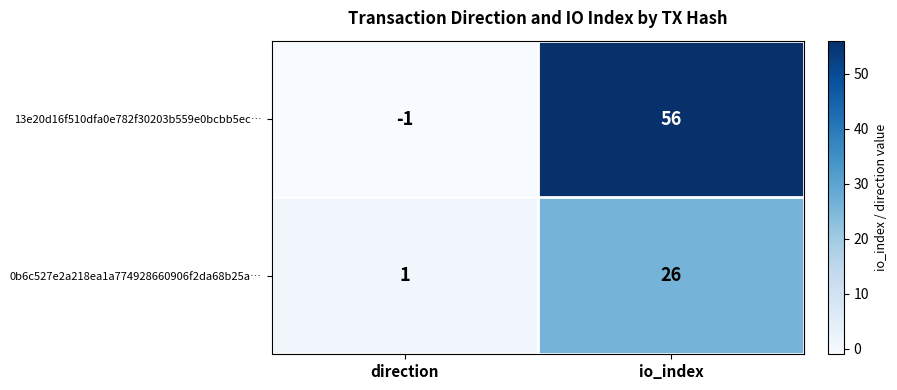

Is it true that 0b6c527e2a218ea1a774928660906f2da68b25a… equals 1 at direction?

True